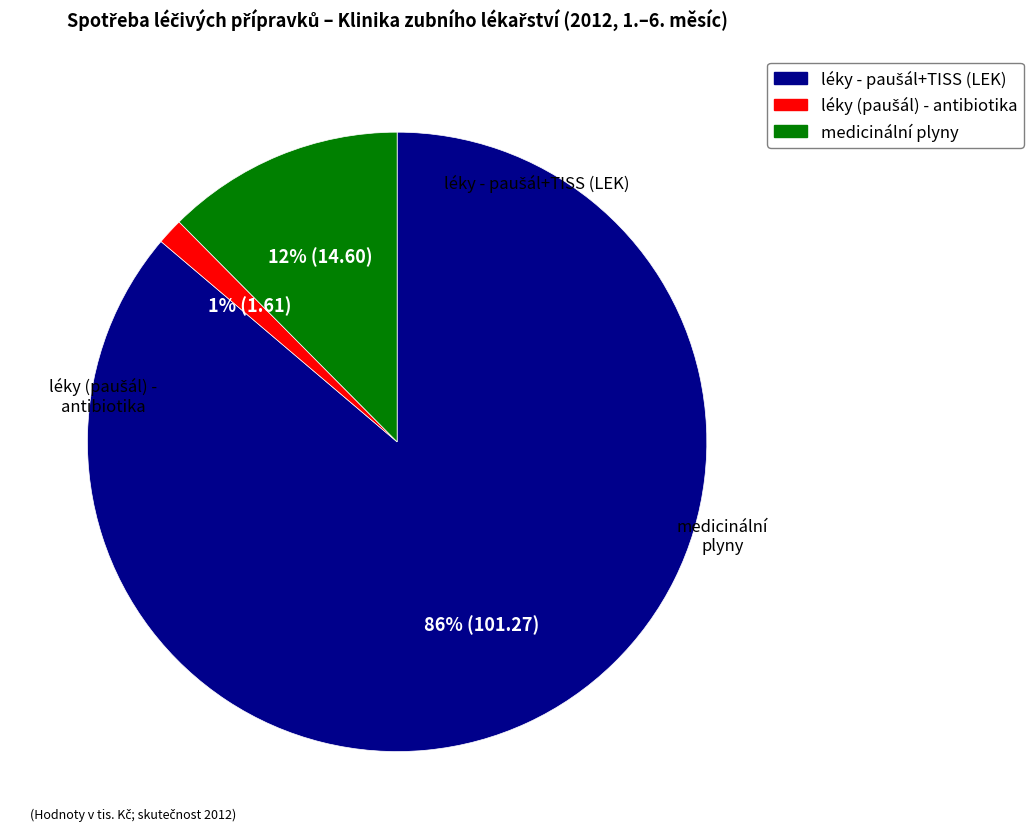

To the nearest percent, what is the average slice percentage?

33%